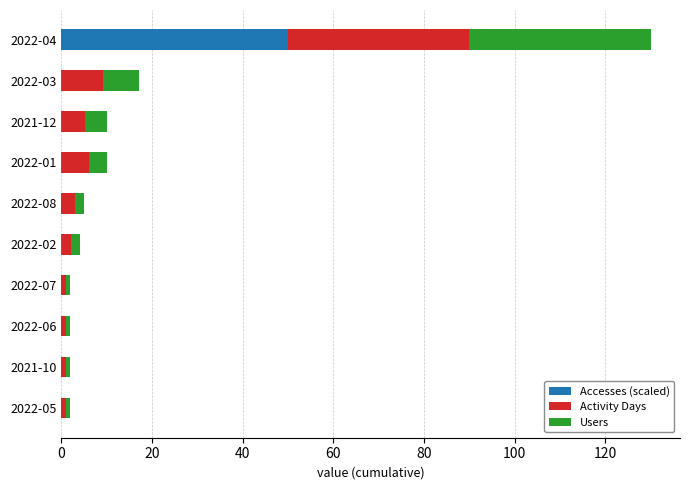

What is the sum of all Accesses (scaled) values?

50.6